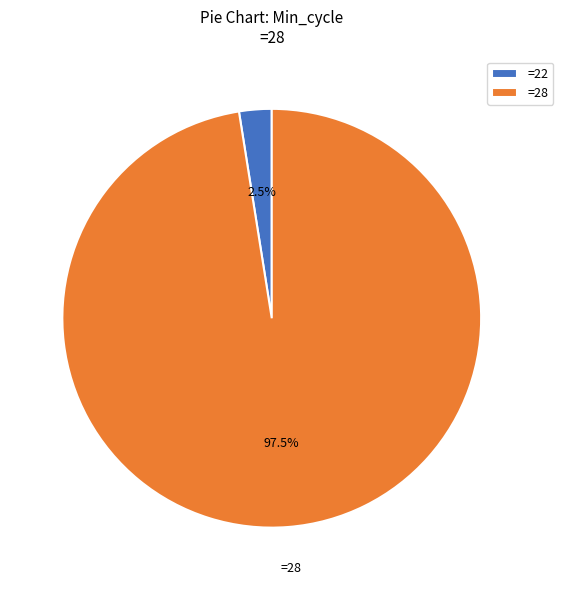

Rank the categories by value from lowest to highest.

=22, =28